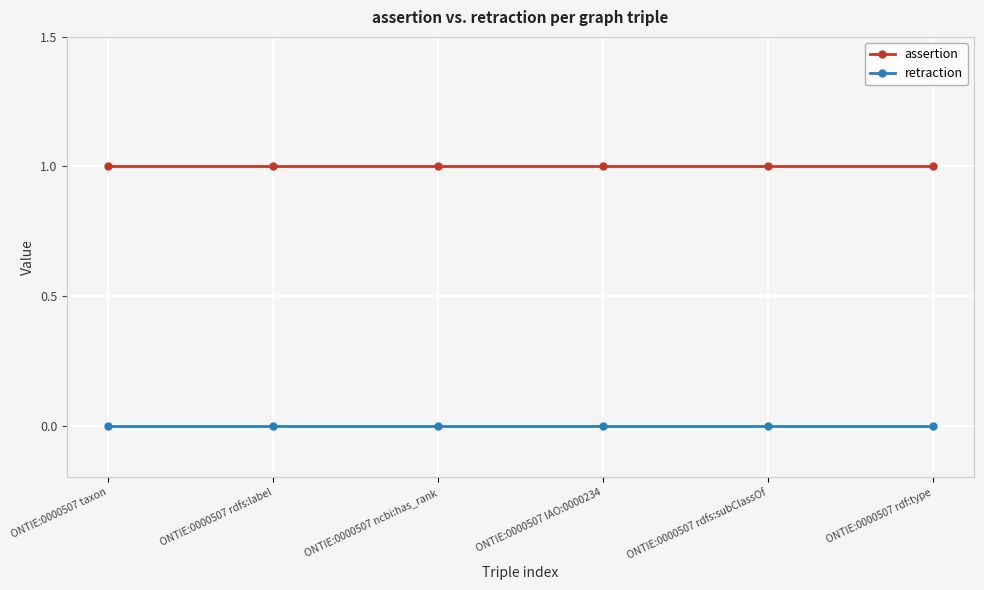

What is the label of the 3rd point from the left?

ONTIE:0000507 ncbi:has_rank